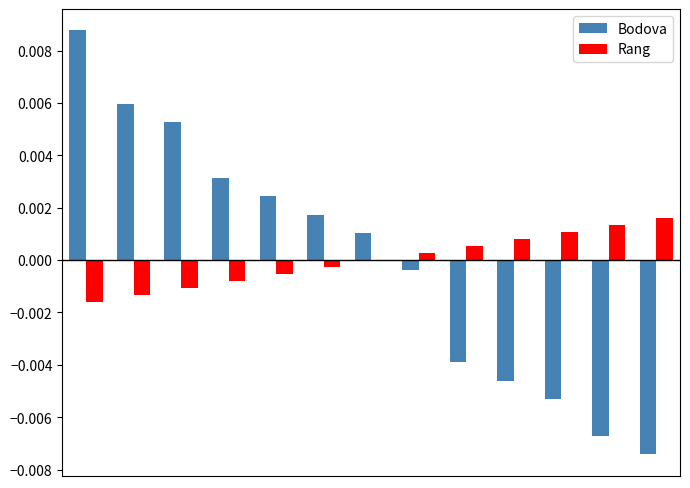

Does the chart contain stacked bars?

No